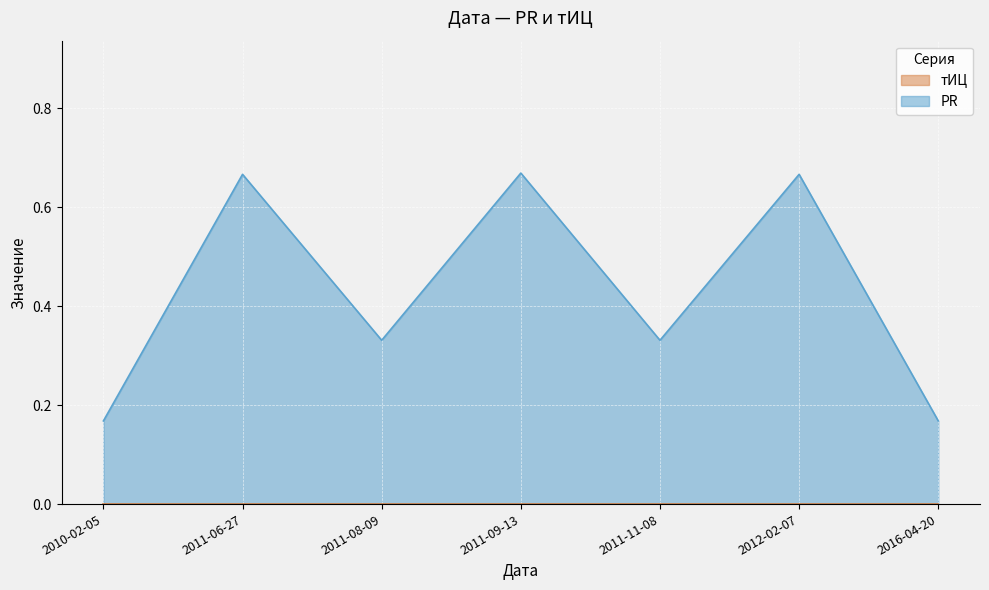

True or false: PR and тИЦ cross at least once.

False